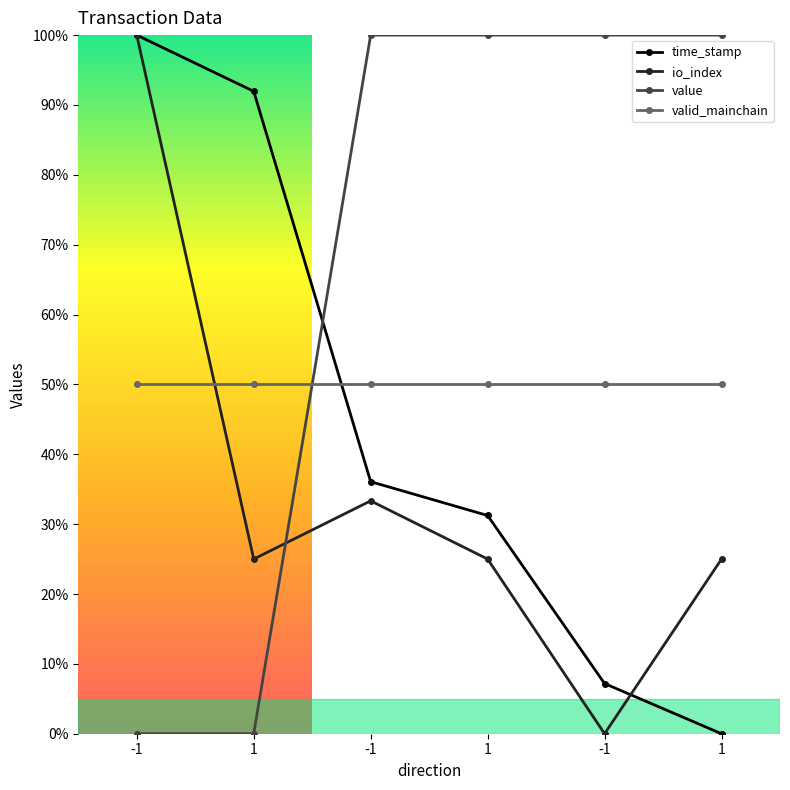

The value of io_index at 1 is 0.1. True or false?

False